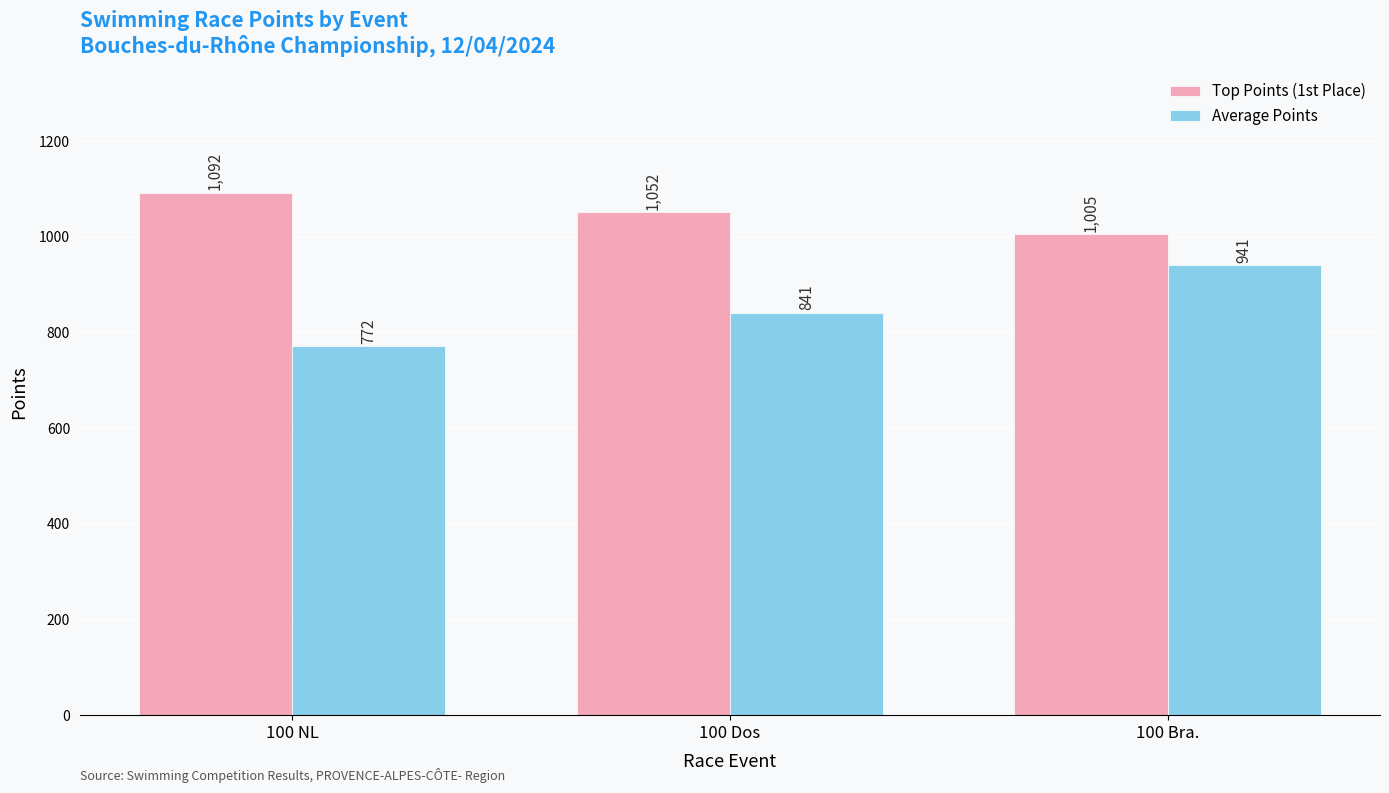

How many data points in Top Points (1st Place) are less than 1052?

1